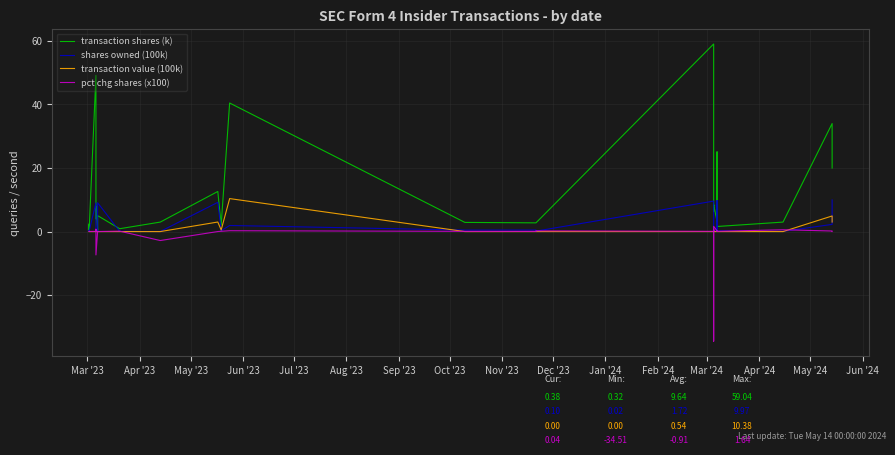

At how many categories does at least one series exceed -28?

40